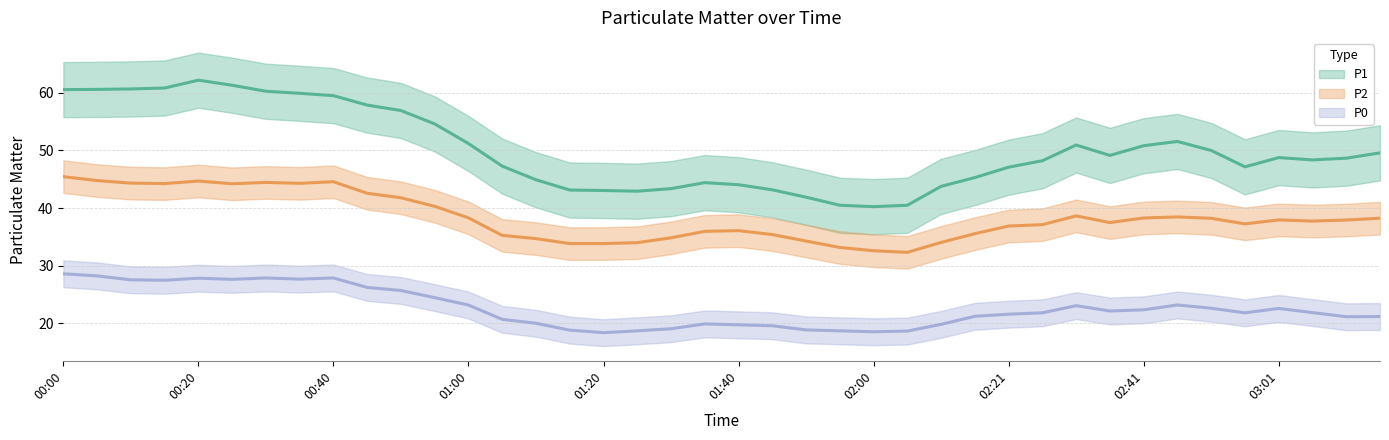

List the series in order of their overall mean, highest first.

P1, P2, P0